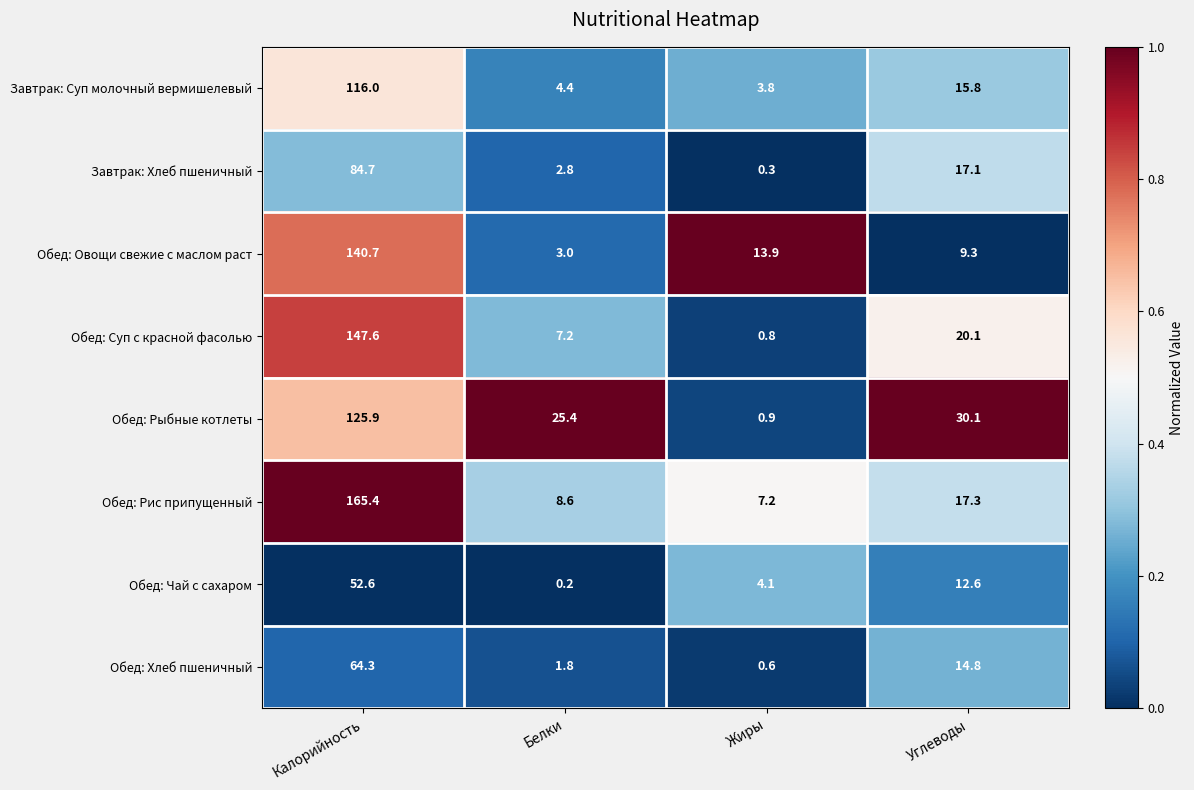

What is the sum of all Обед: Рис припущенный values?

198.5